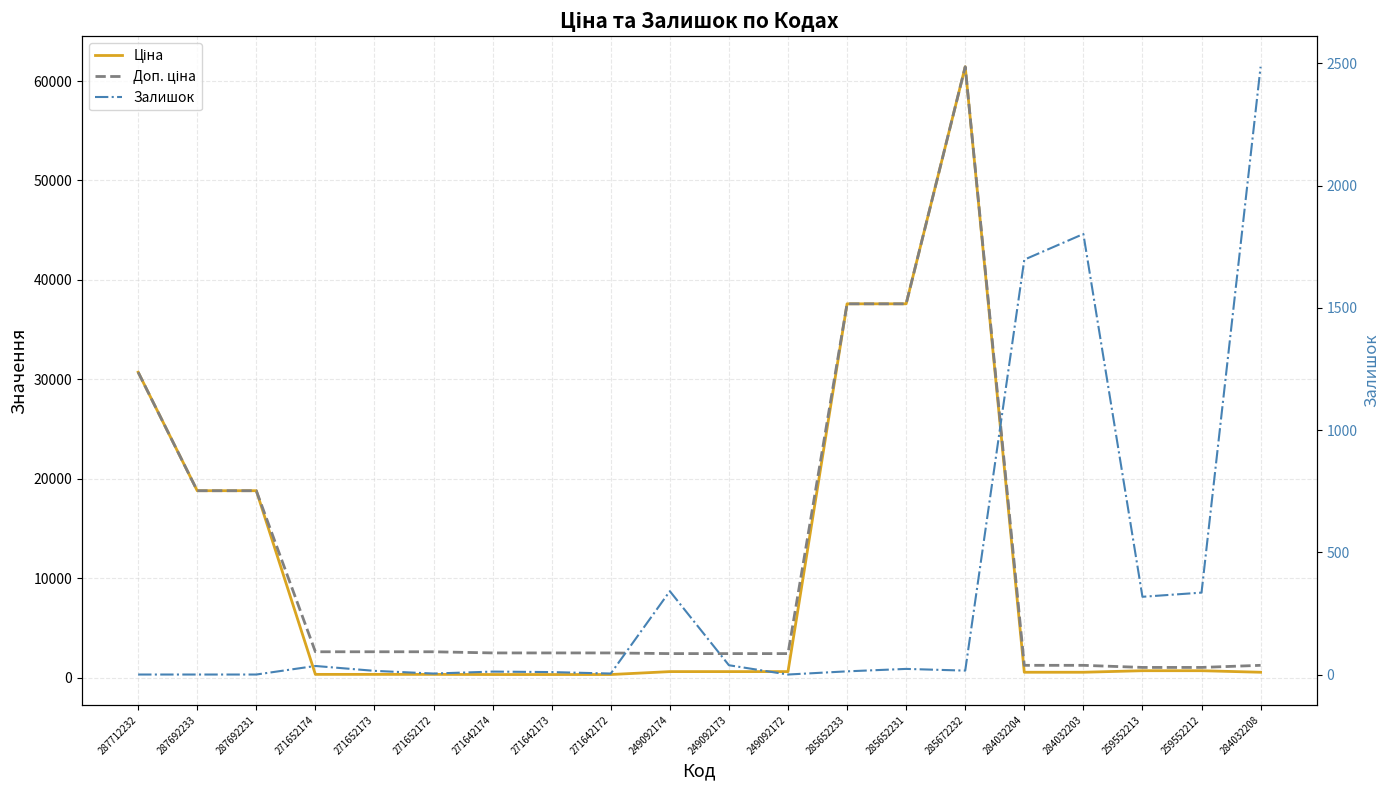

Reading left to right, list all the values displayed in this chart.

Ціна: 287712232=30717.1	287692233=18796.8	287692231=18796.8	271652174=324.8	271652173=324.8	271652172=324.8	271642174=310.3	271642173=310.3	271642172=310.3	249092174=603.7	249092173=603.7	249092172=603.7	285652233=37593.6	285652231=37593.6	285672232=61434.3	284032204=539.0	284032203=539.0	259552213=693.7	259552212=693.7	284032208=539.0
Доп. ціна: 287712232=30717.1	287692233=18796.8	287692231=18796.8	271652174=2598.3	271652173=2598.3	271652172=2598.3	271642174=2482.4	271642173=2482.4	271642172=2482.4	249092174=2414.8	249092173=2414.8	249092172=2414.8	285652233=37593.6	285652231=37593.6	285672232=61434.3	284032204=1235.4	284032203=1235.4	259552213=1024.6	259552212=1024.6	284032208=1235.4
Залишок: 287712232=0.0	287692233=0.0	287692231=0.0	271652174=35.0	271652173=15.0	271652172=4.0	271642174=12.0	271642173=10.0	271642172=4.0	249092174=341.0	249092173=38.0	249092172=0.0	285652233=13.0	285652231=23.0	285672232=16.0	284032204=1697.0	284032203=1802.0	259552213=318.0	259552212=335.0	284032208=2486.0